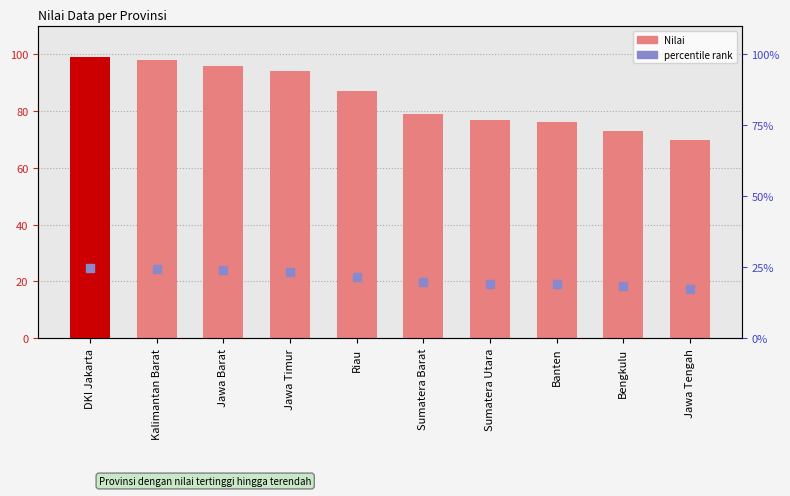

At which category is the sum across all series the highest?

DKI Jakarta